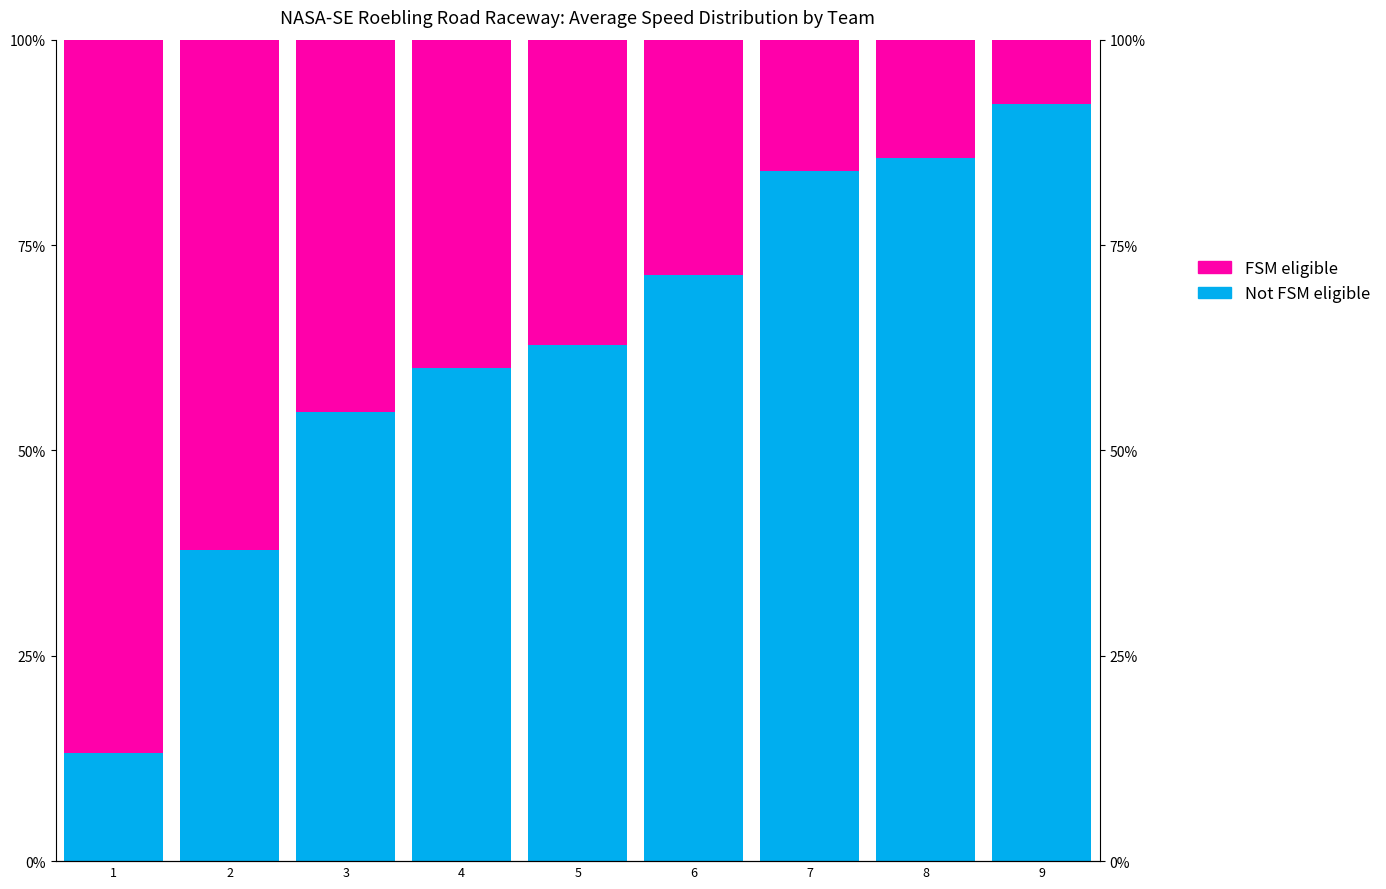

At which label does FSM eligible reach its minimum?

9